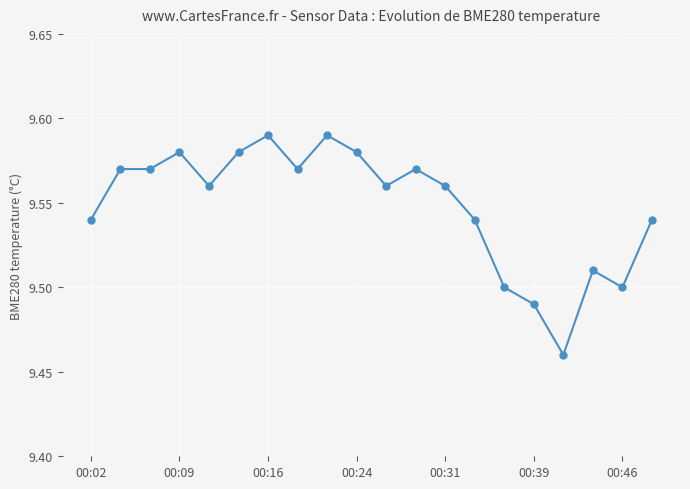

What is the sum of all values?

191.0